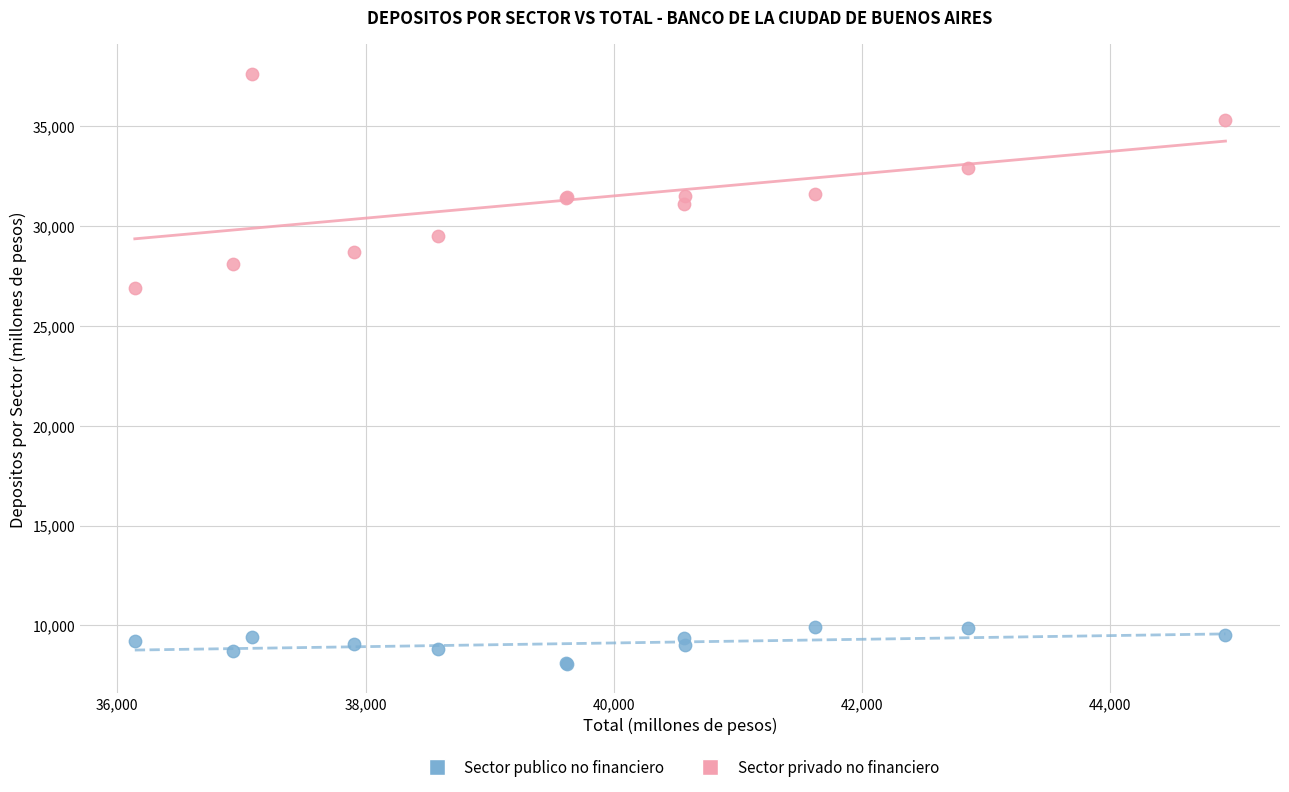

Which series reaches the minimum Y coordinate?

Sector publico no financiero